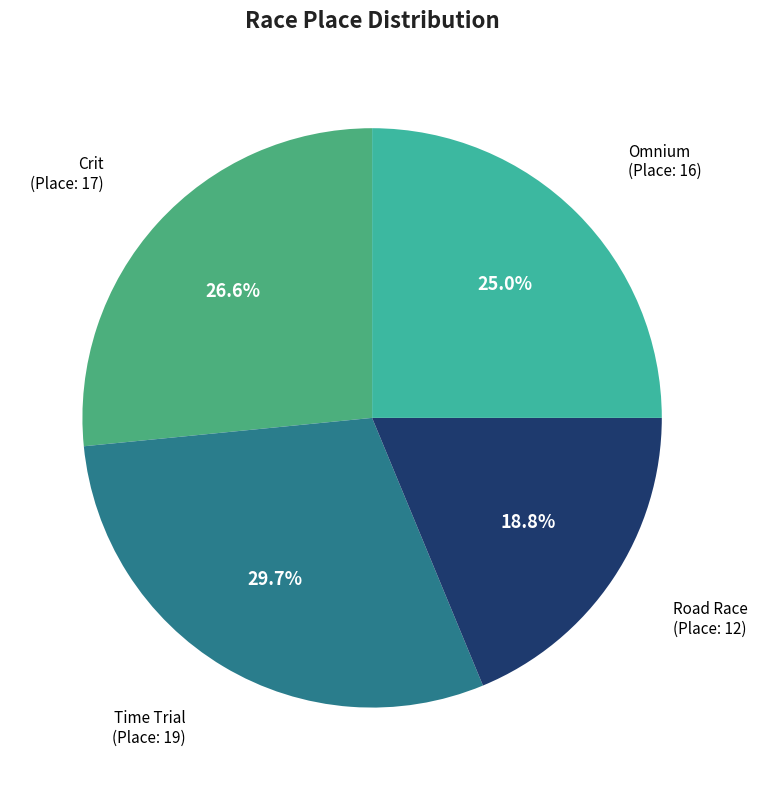

How many segments does this pie chart have?

4